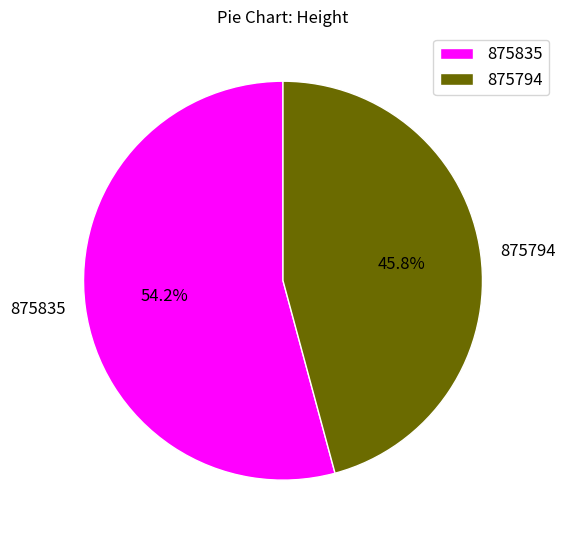

To the nearest percent, what portion does 875835 represent?

54%